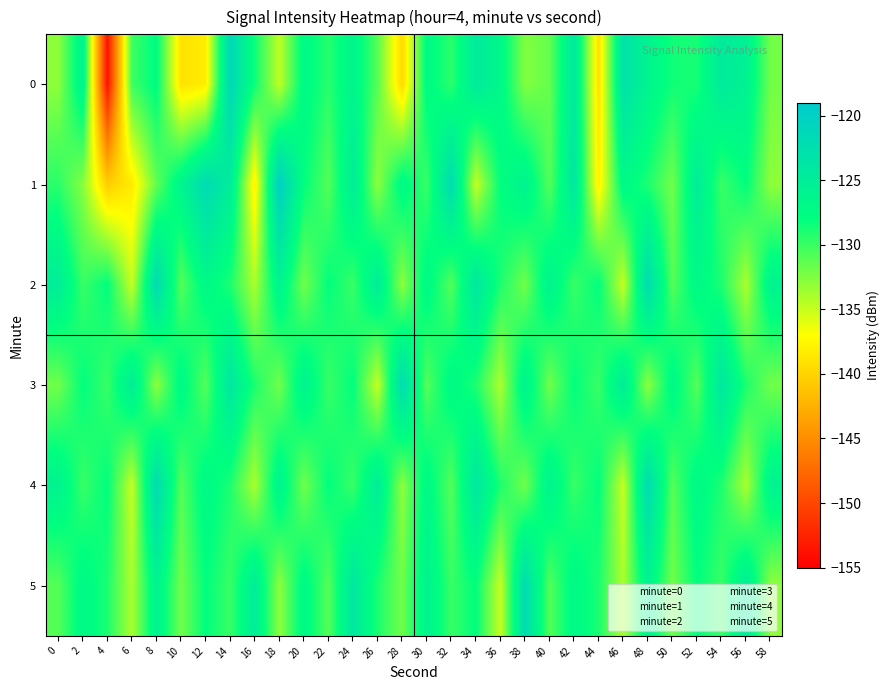

List the series in order of their peak value, lowest first.

row_2, row_3, row_4, row_5, row_0, row_1